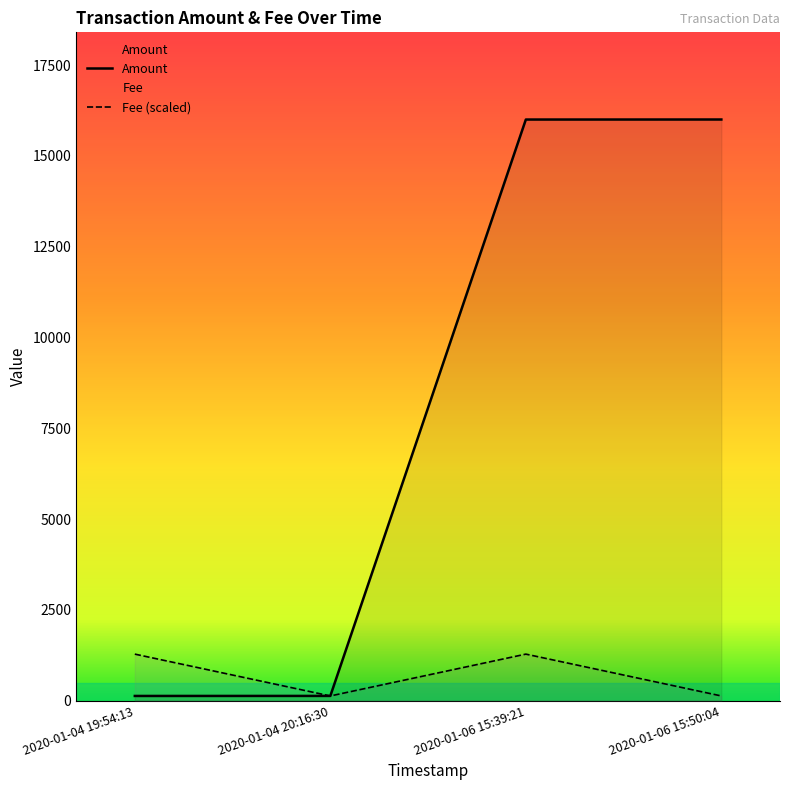

At which category is the sum across all series the highest?

2020-01-06 15:39:21